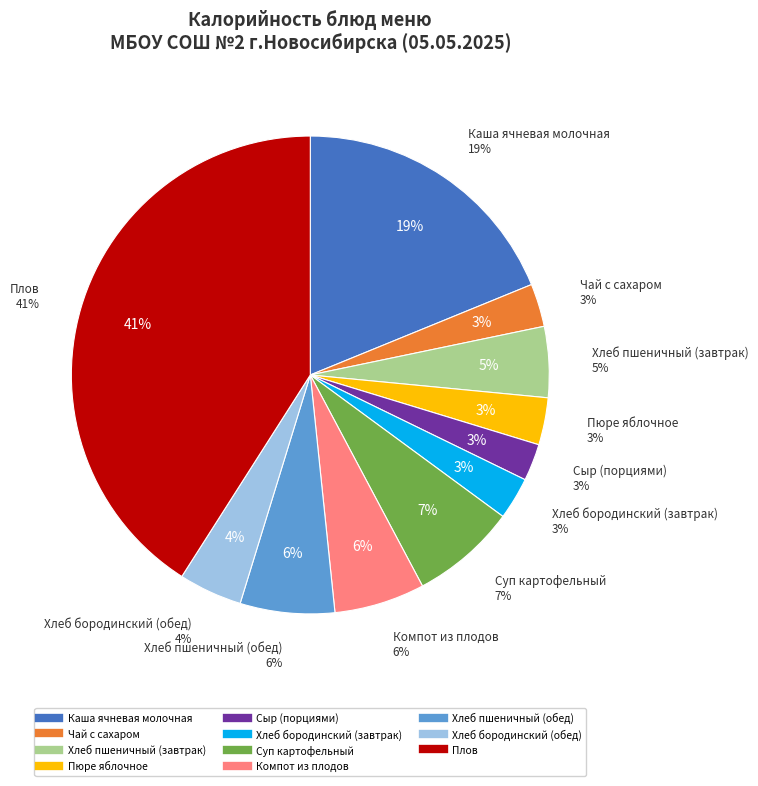

The Хлеб пшеничный (завтрак) slice represents 5% of the pie. True or false?

True